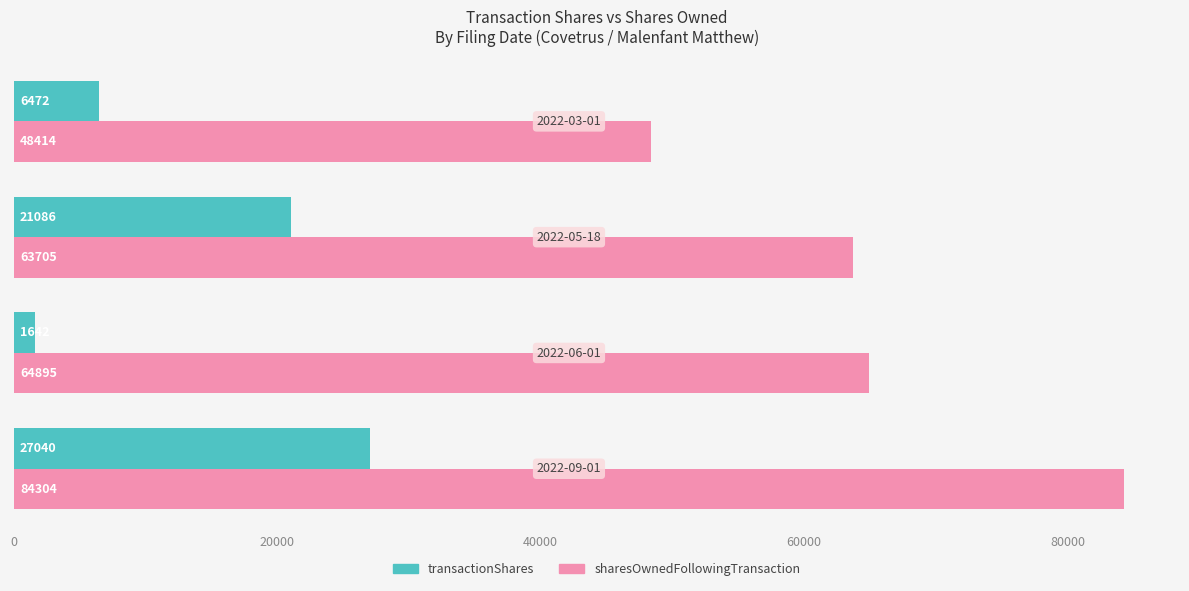

How many series are shown in this chart?

2